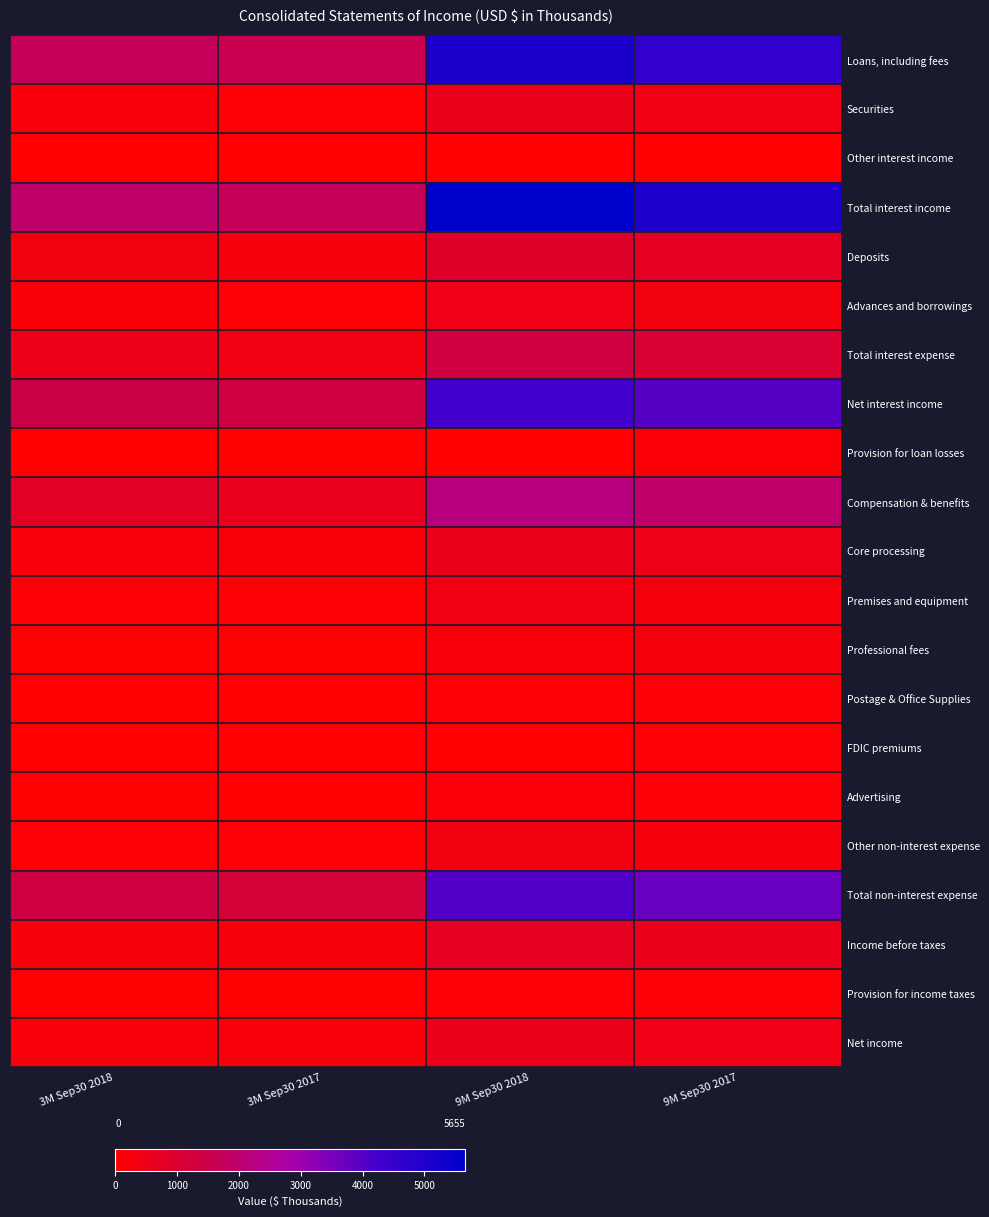

What is the spread (max minus min) of values at 3M Sep30 2017?

1711